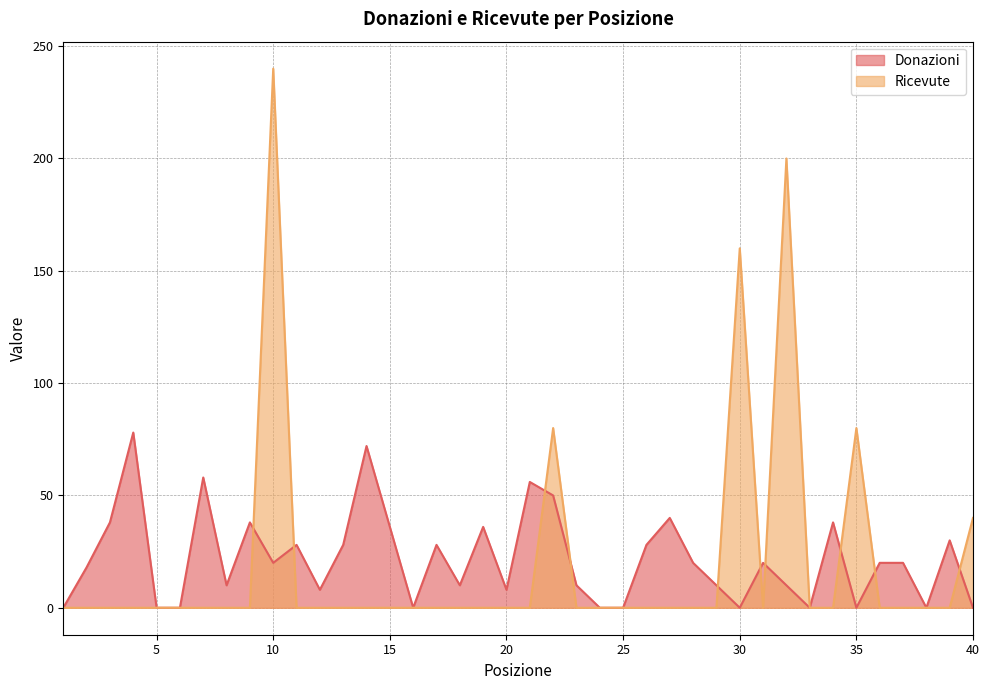

What is the sum of the Donazioni values at 39 and 4?

108